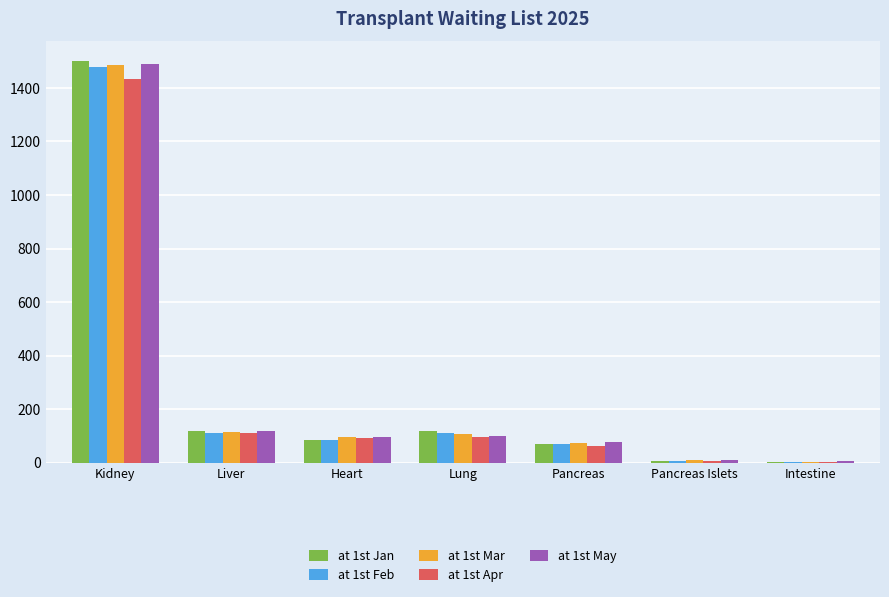

What is the difference between the at 1st Jan values at Pancreas Islets and Kidney?

1492